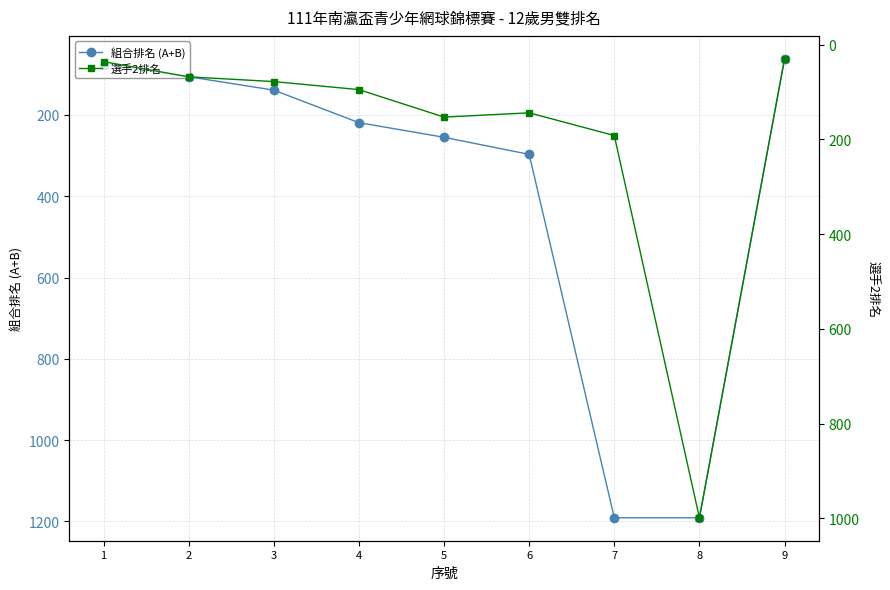

Is the value of 選手2排名 at 5 greater than the value of 組合排名 (A+B) at 6?

No